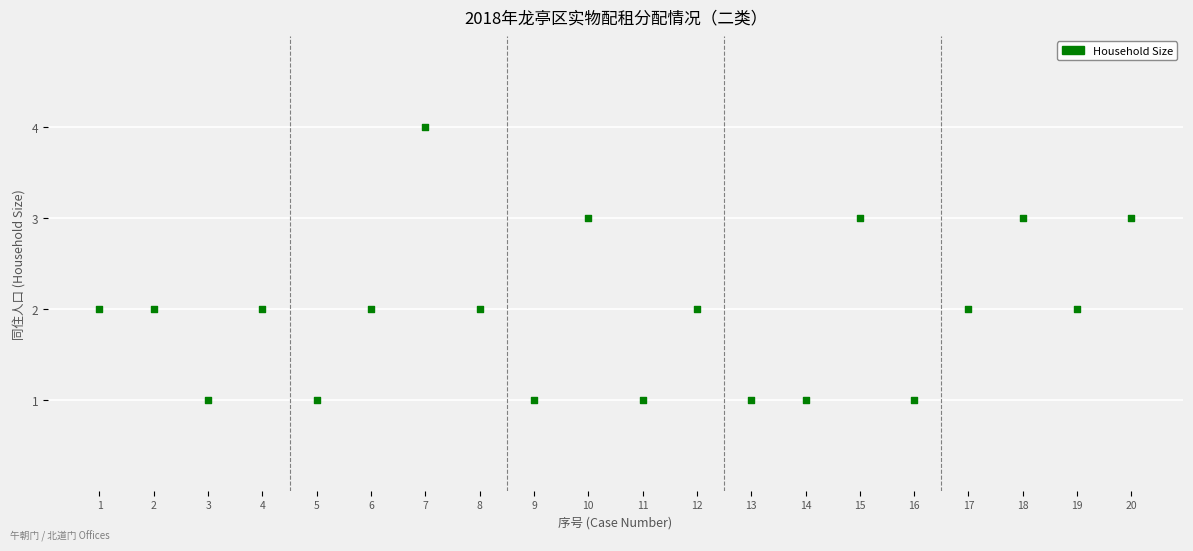

What is the range of X values (max minus min)?

19